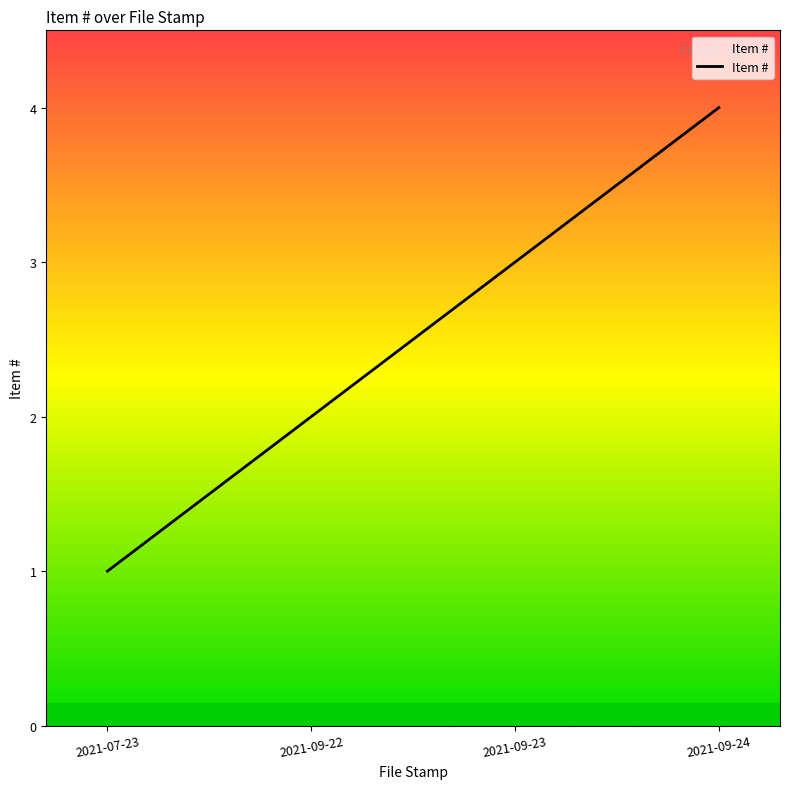

Reading left to right, transcribe all the data shown in this chart.

1	2	3	4